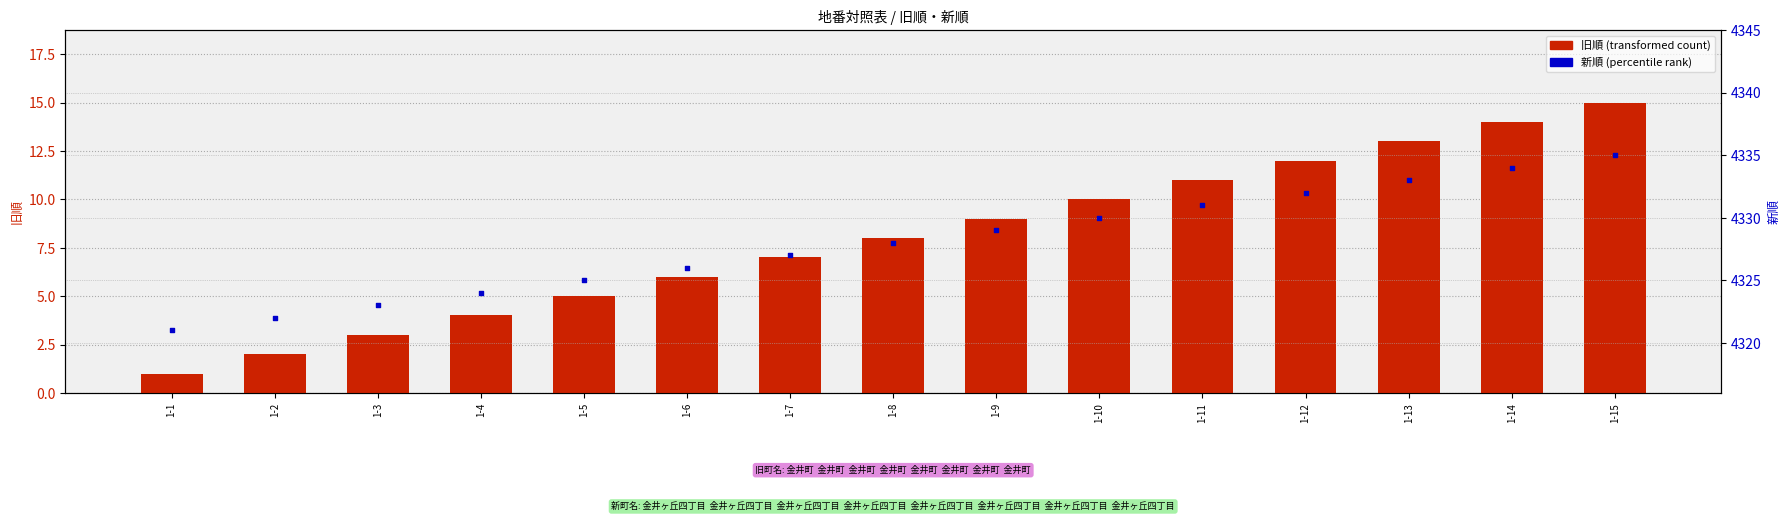

What are all the series names shown in the legend?

旧順, 新順